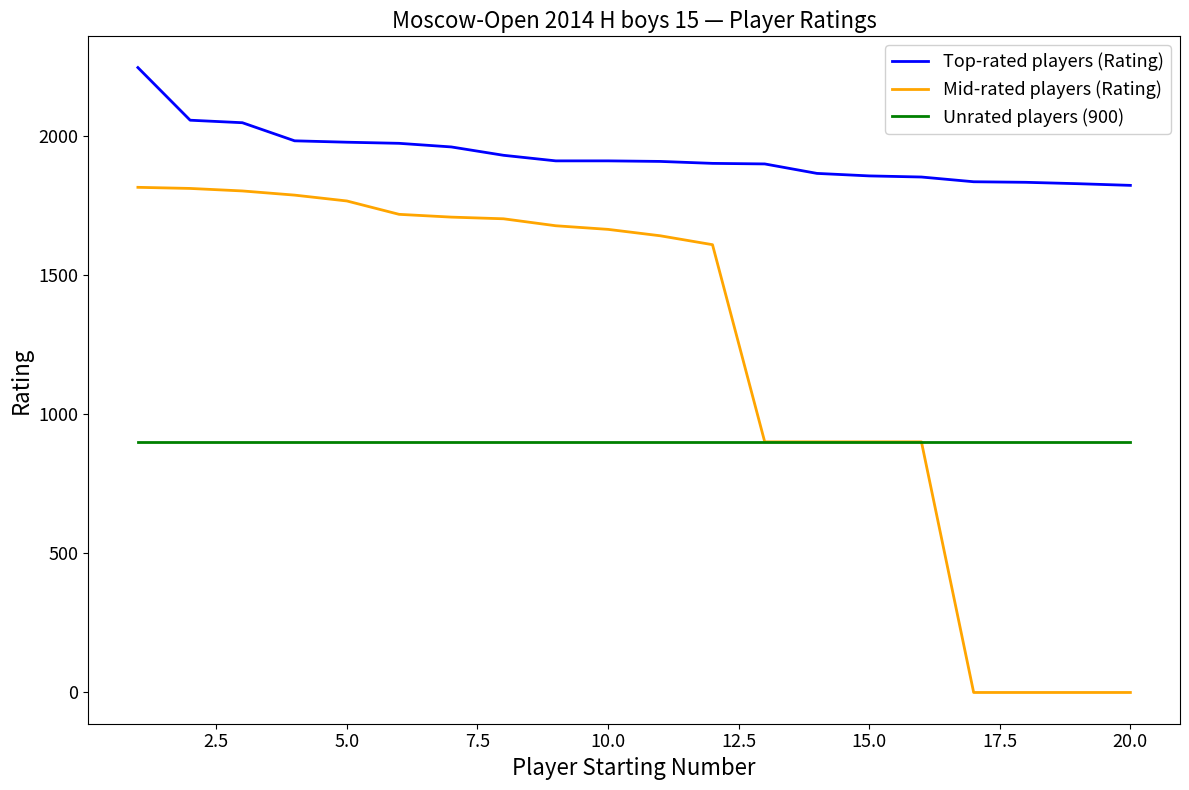

What is the lowest value of the Top-rated players (Rating) series?

1821